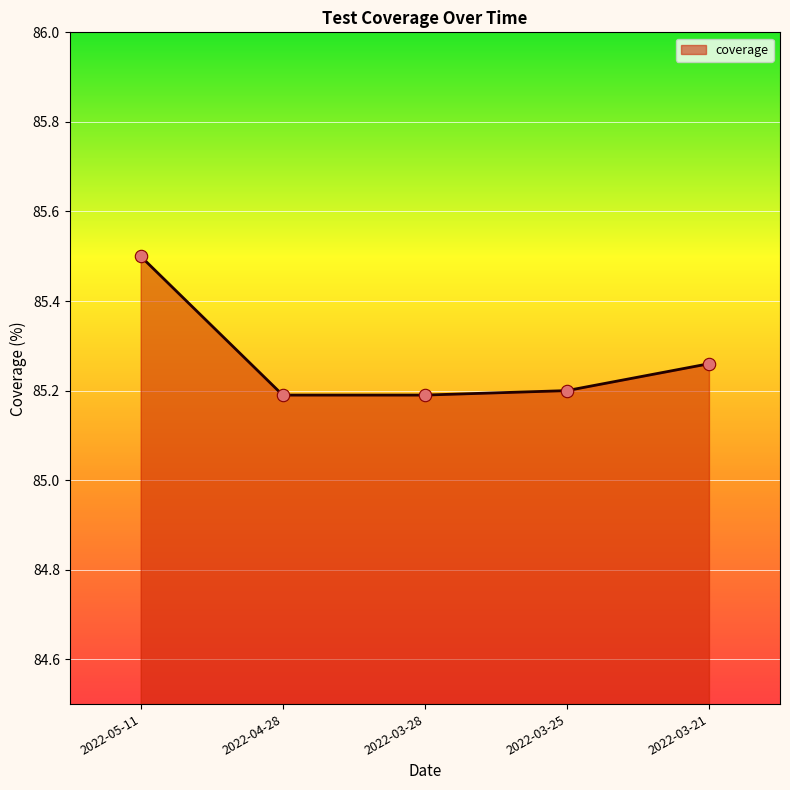

Approximately how many times larger is the value at 2022-03-21 compared to 2022-05-11?

1.0